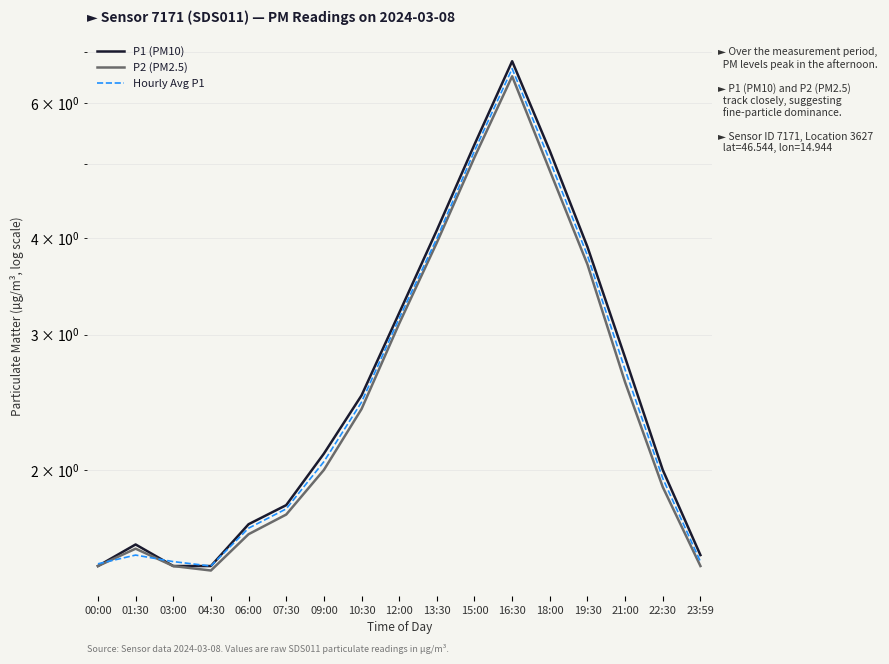

What is the label of the 13th point from the right?

06:00